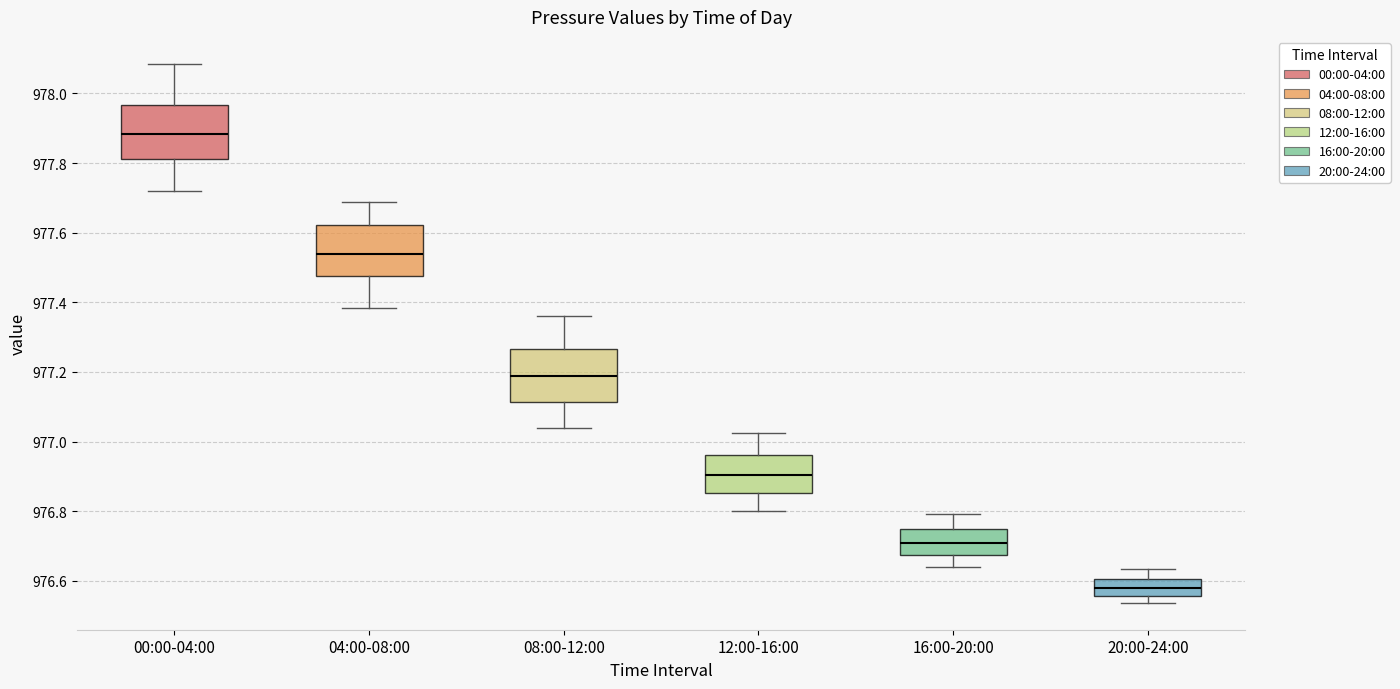

Reading left to right, transcribe this box plot: for each box, give where its median line is, the range the box spans, and where its two whiskers end, as read against the y-axis. The values are not printed on the chart, so give them approximately, as read against the axis.

00:00-04:00: median 977.88, box 977.82 to 977.96, whiskers 977.72 to 978.08
04:00-08:00: median 977.54, box 977.48 to 977.62, whiskers 977.38 to 977.68
08:00-12:00: median 977.18, box 977.12 to 977.26, whiskers 977.04 to 977.36
12:00-16:00: median 976.90, box 976.86 to 976.96, whiskers 976.80 to 977.02
16:00-20:00: median 976.70, box 976.68 to 976.74, whiskers 976.64 to 976.80
20:00-24:00: median 976.58, box 976.56 to 976.60, whiskers 976.54 to 976.64